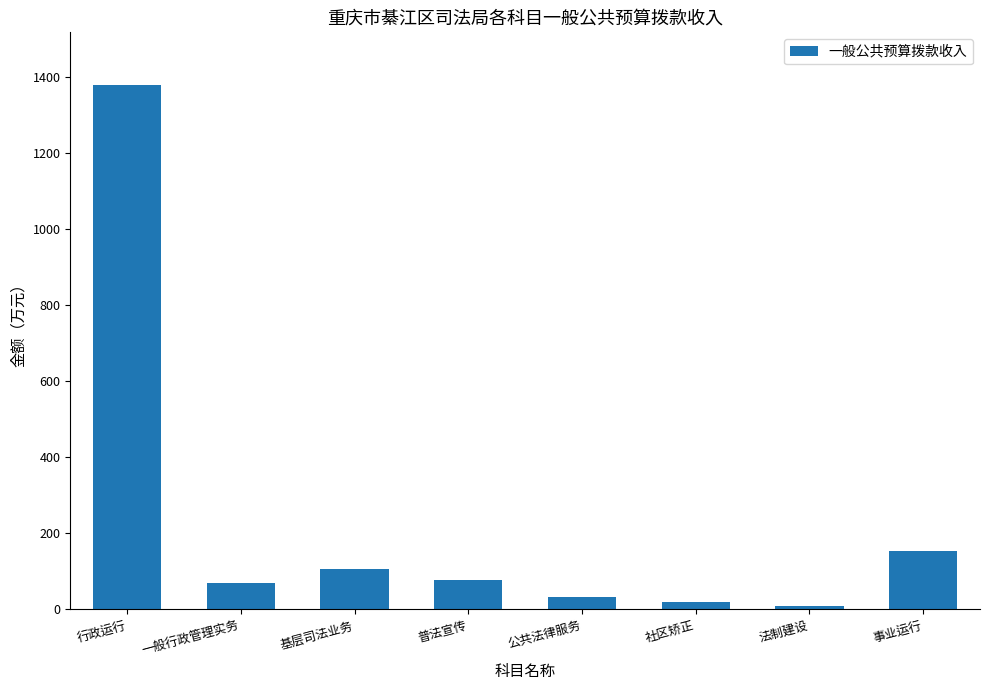

Is it true that the value at 社区矫正 is 19.0?

True